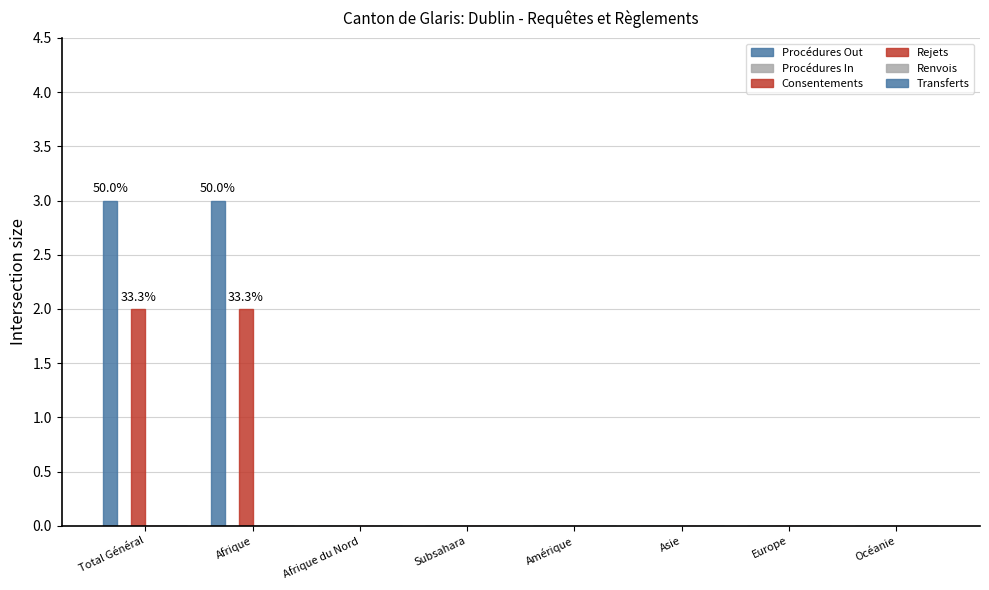

What is the label of the 4th bar from the left?

Subsahara